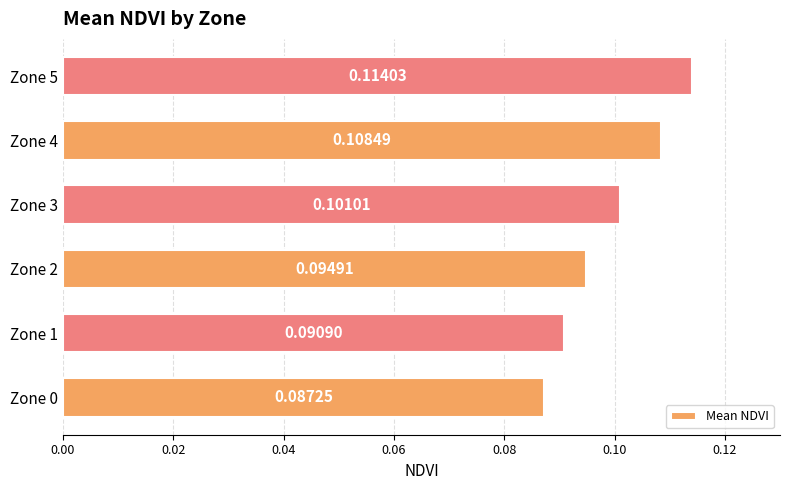

List the labels in order of value, smallest first.

Zone 0, Zone 1, Zone 2, Zone 3, Zone 4, Zone 5